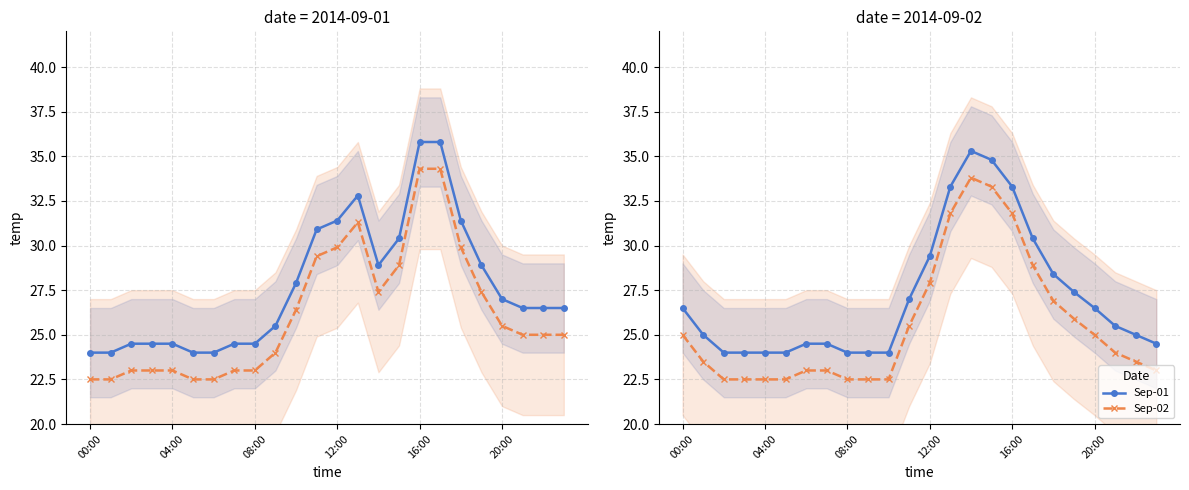

True or false: Sep-01 and Sep-02 intersect in this chart.

False